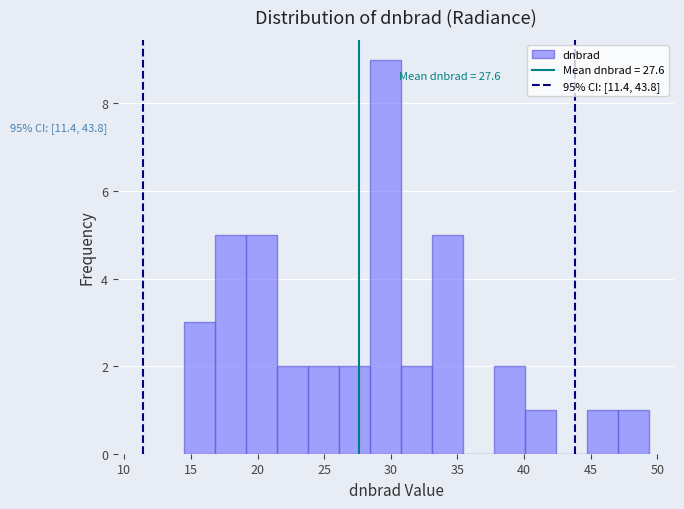

Over which range of the x-axis is the bar tallest?

28.5 to 31.0